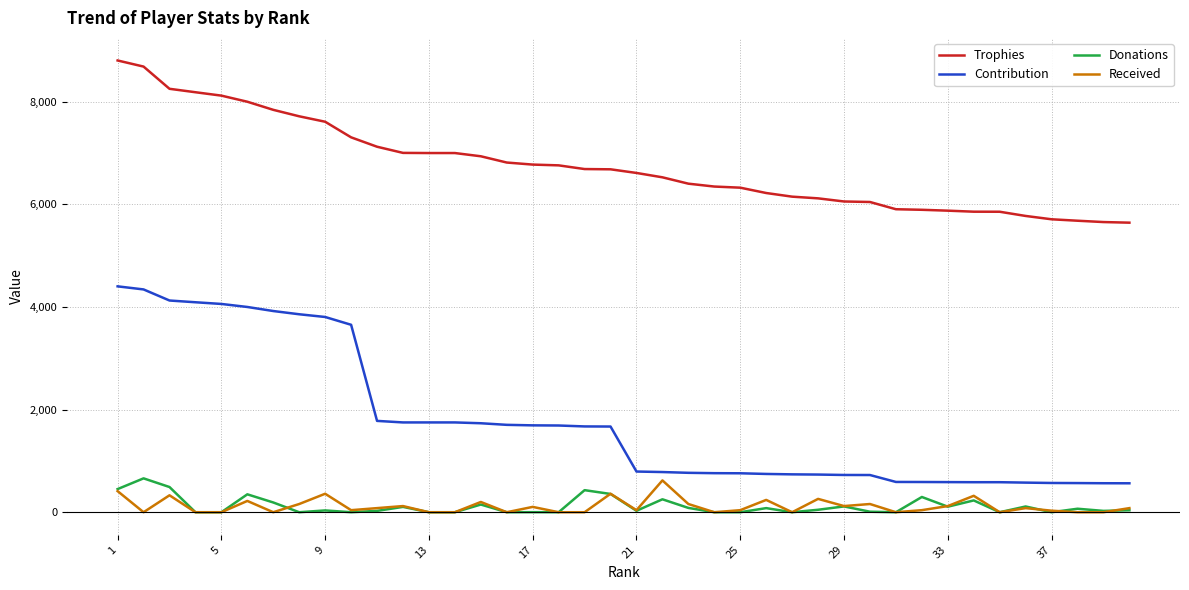

What are all the series names shown in the legend?

Trophies, Contribution, Donations, Received